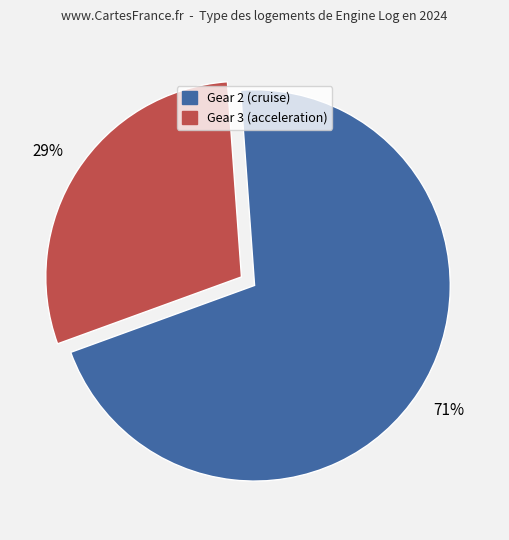

How many slices are in this pie chart?

2